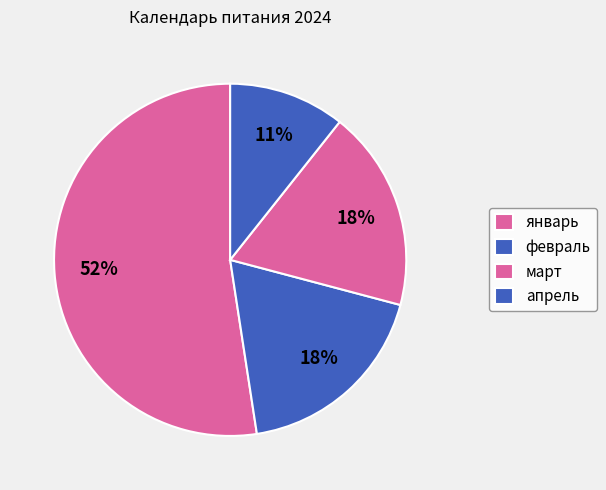

Which slice is the largest?

январь